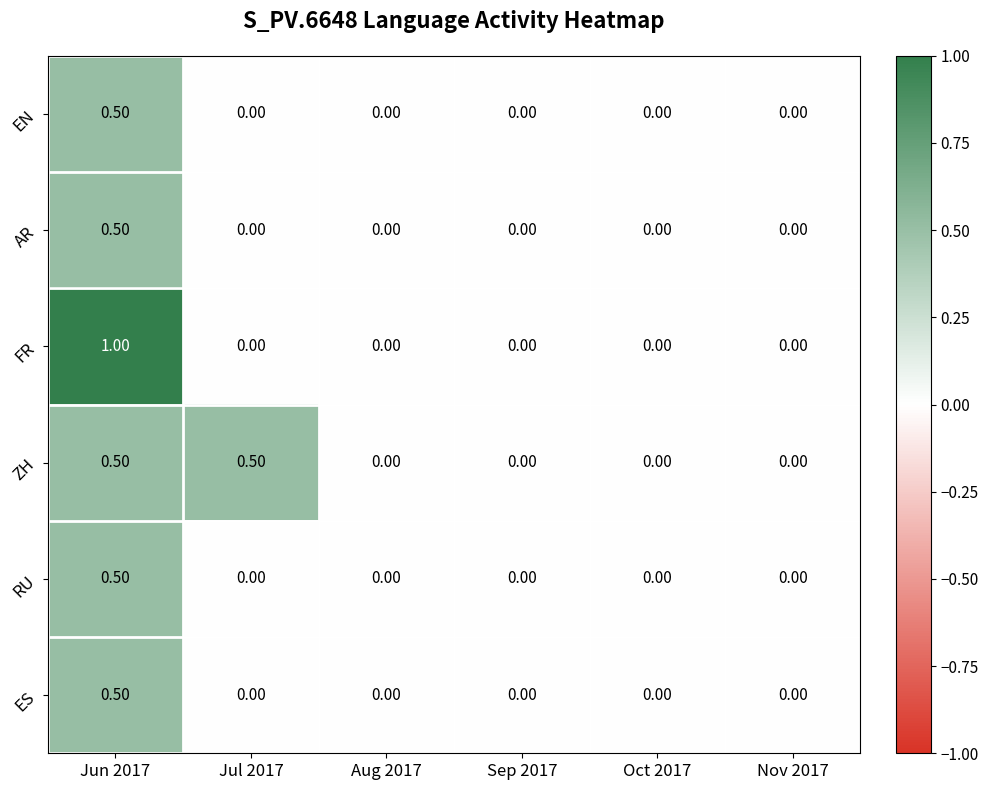

How many series are shown in this chart?

6